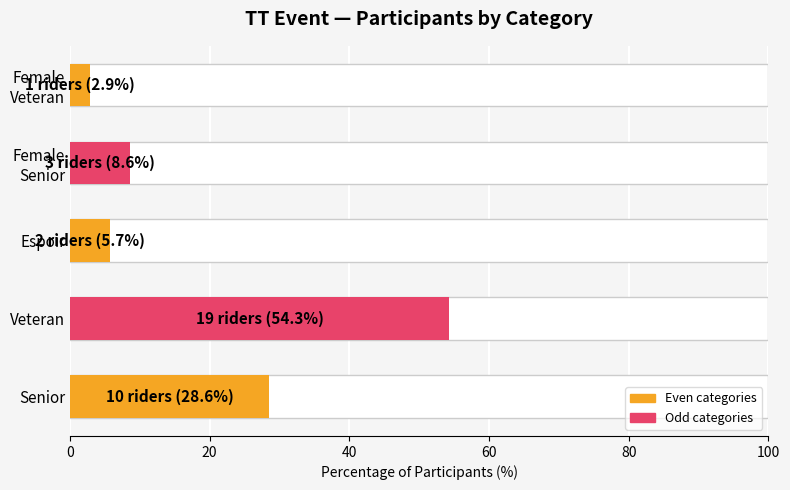

What is the value of the 4th bar from the left?

8.6